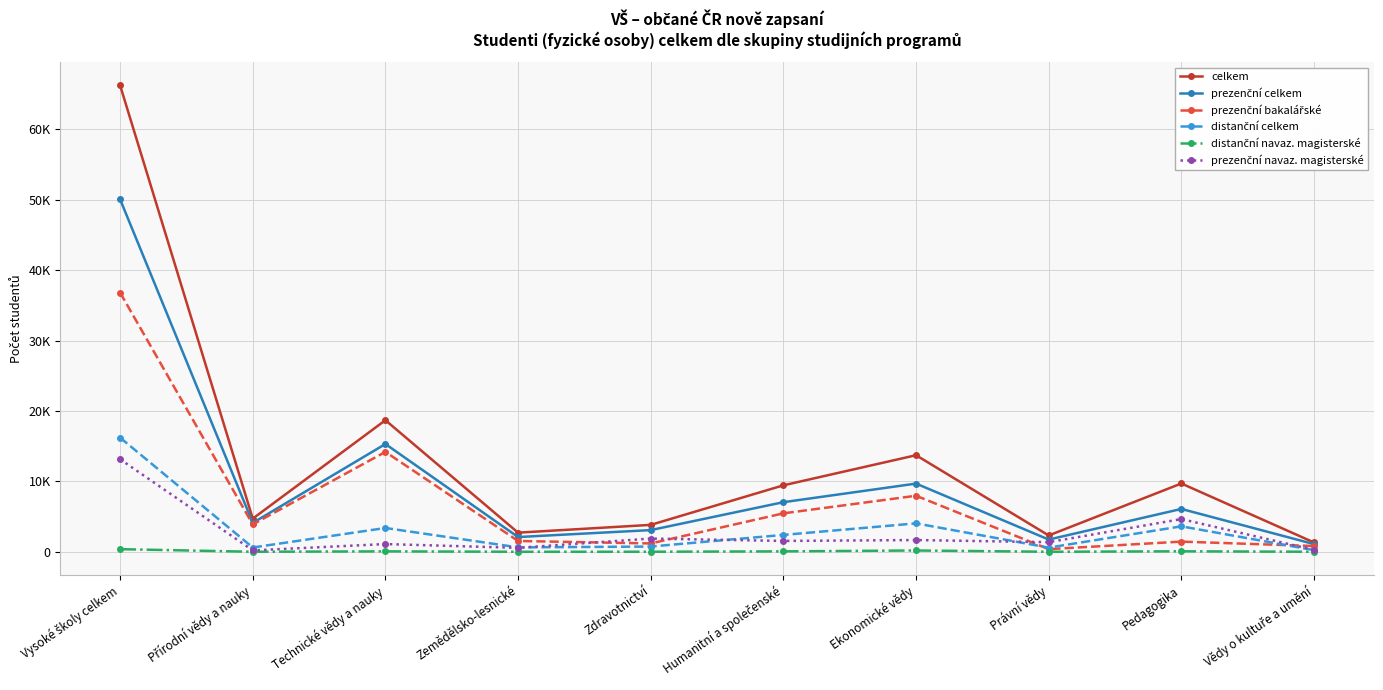

Does the chart have visible grid lines?

Yes